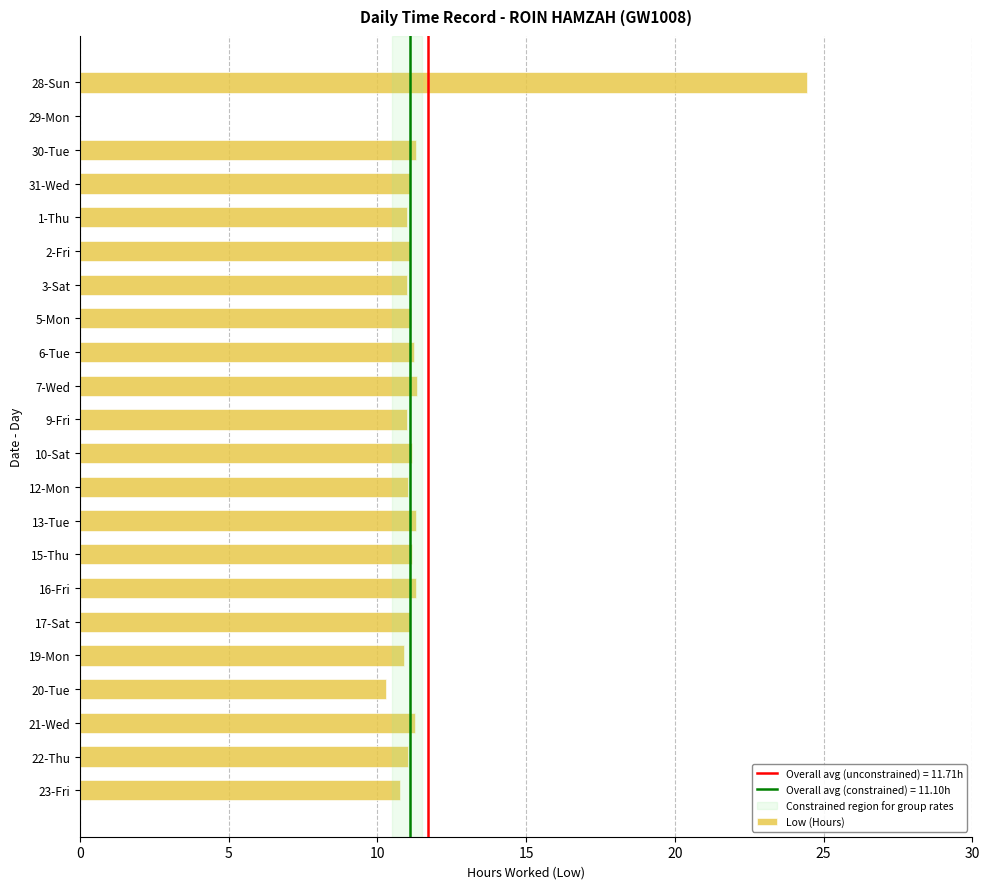

Between 20-Tue and 1-Thu, which is larger?

1-Thu